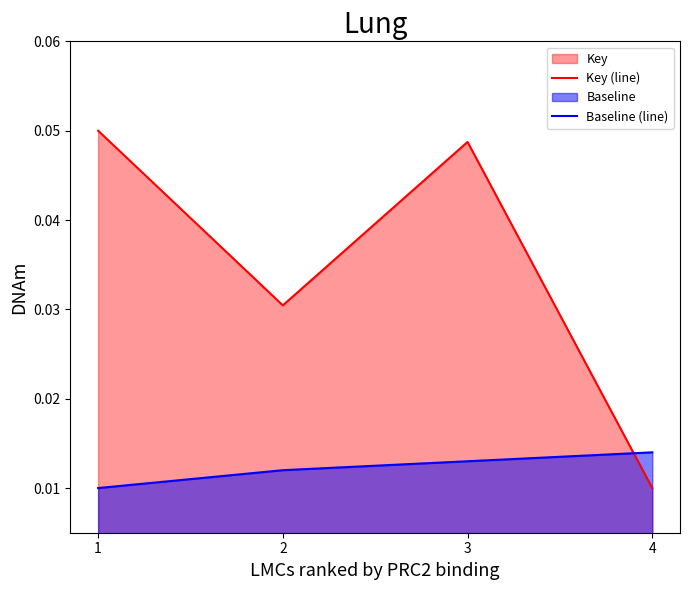

At which label does Key (line) reach its peak?

1